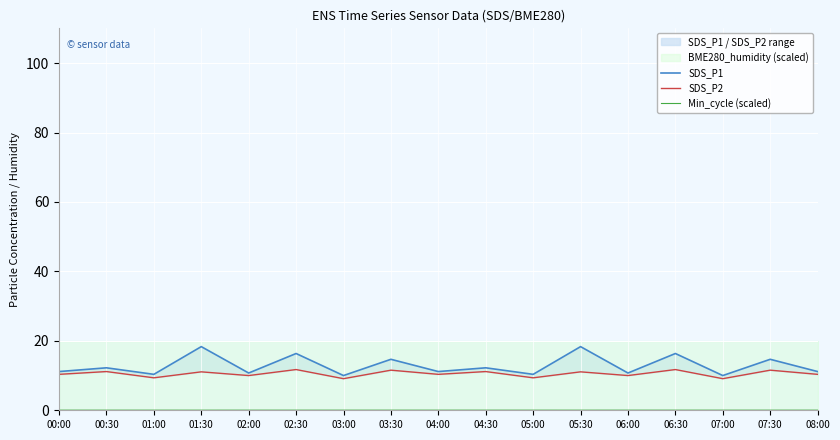

Where is SDS_P1 nearest to the value 14?

03:30